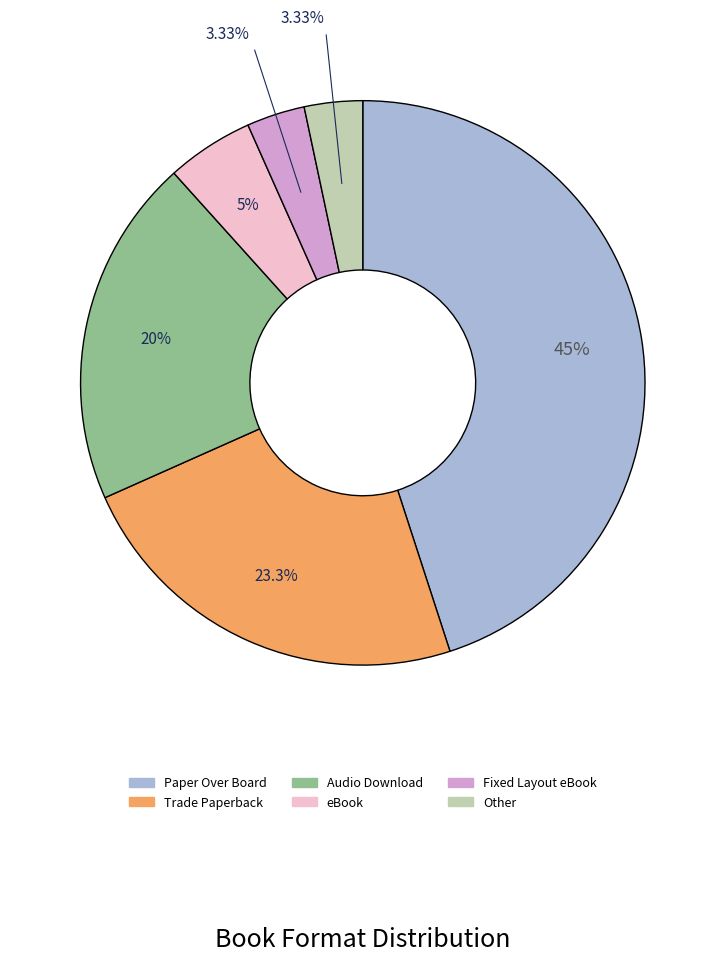

Is there a majority slice in this chart?

No